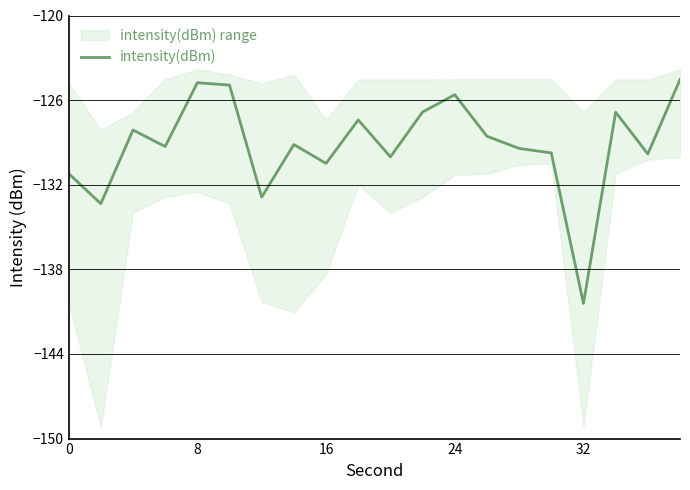

Which category has the lowest value in the intensity(dBm) series?

32